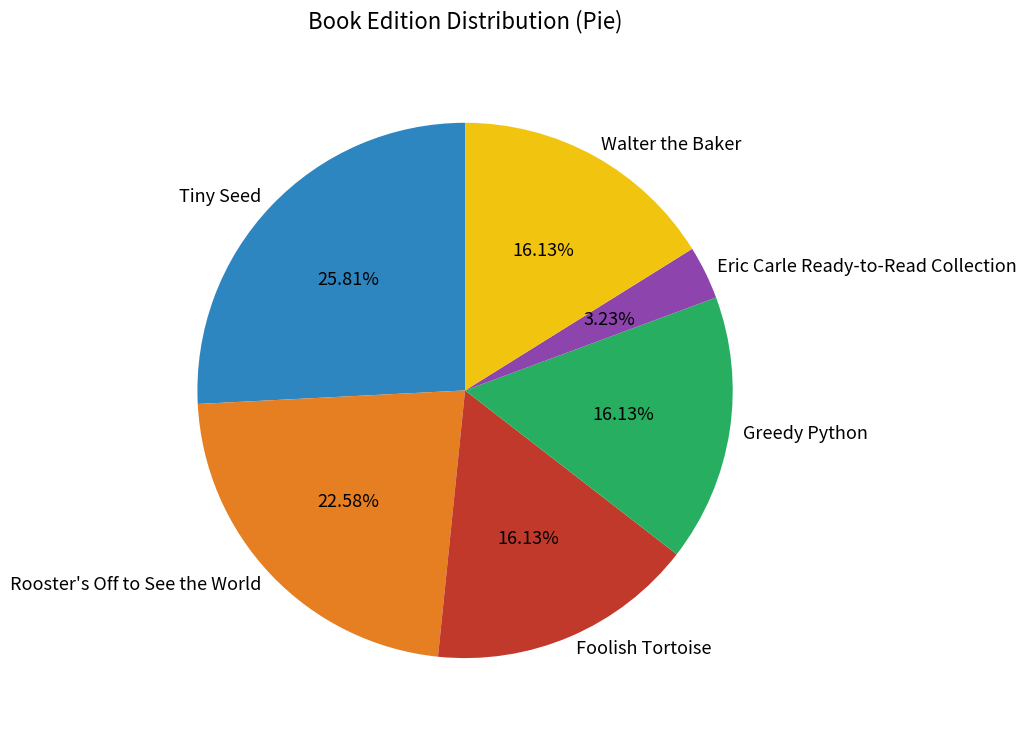

To the nearest percent, what percentage of the pie is Tiny Seed?

26%